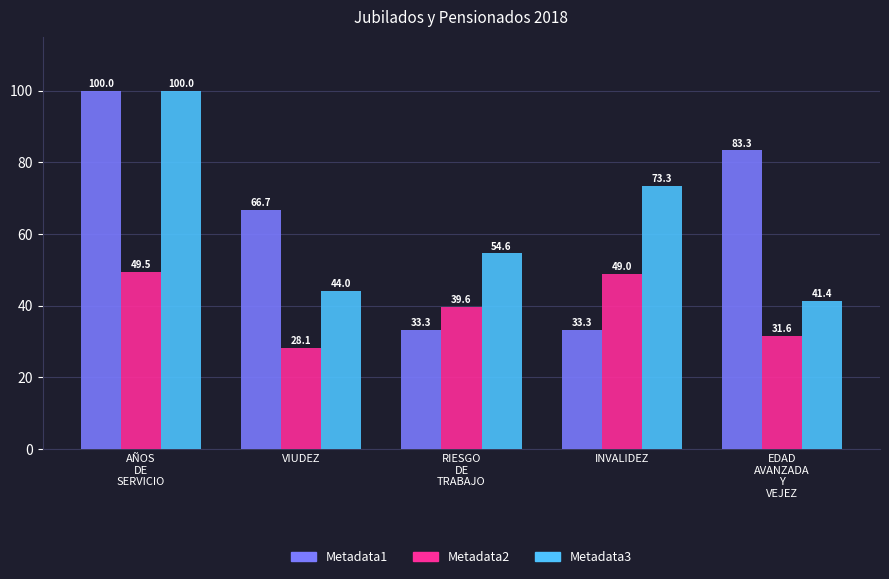

The Metadata1 series shows 33.3 at RIESGO
DE
TRABAJO. True or false?

True